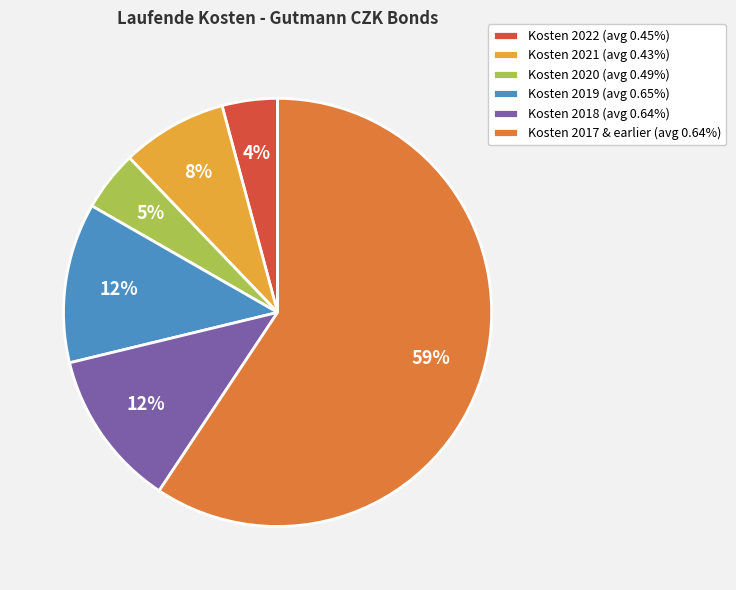

Combined, do Kosten 2018 (avg 0.64%) and Kosten 2019 (avg 0.65%) account for over 50%?

No